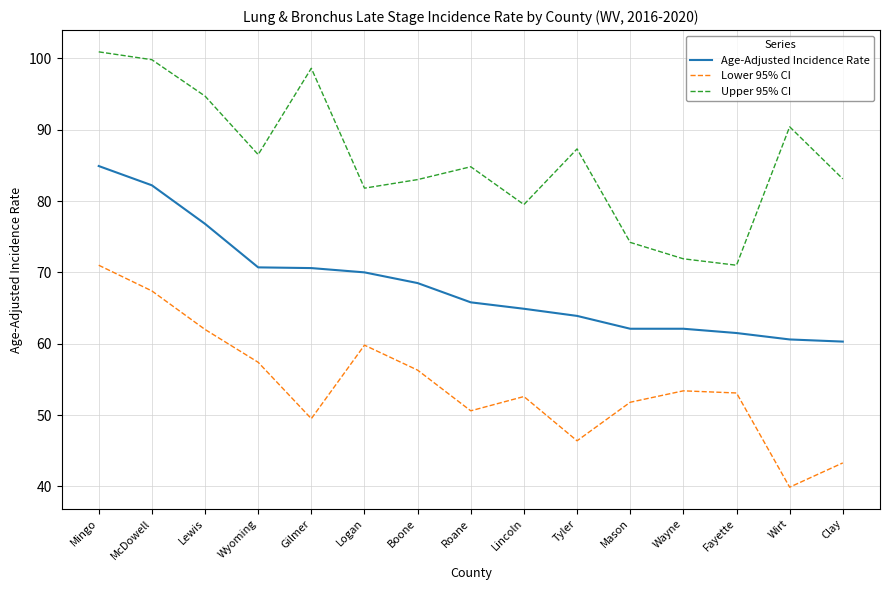

True or false: Age-Adjusted Incidence Rate and Lower 95% CI cross at least once.

False